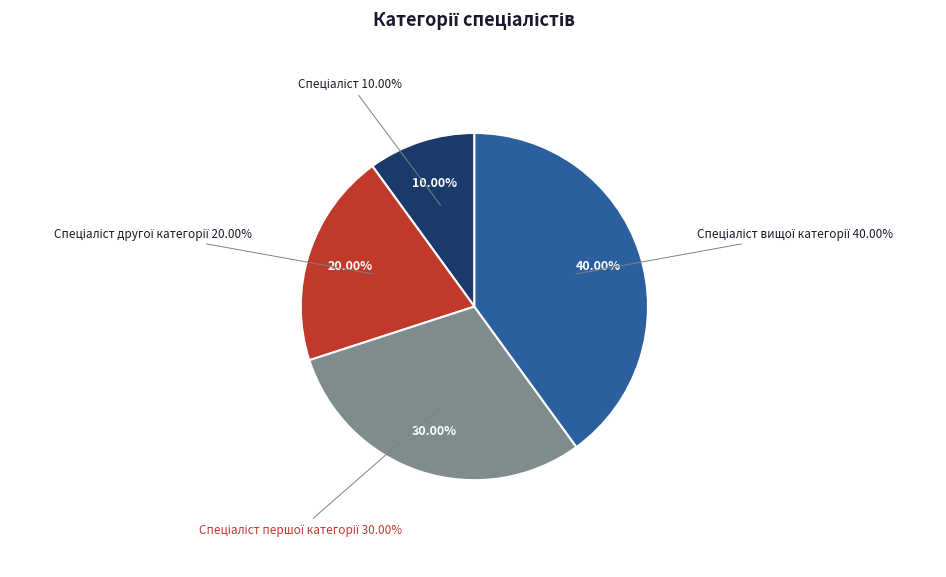

What is the smallest slice in the pie chart?

Спеціаліст